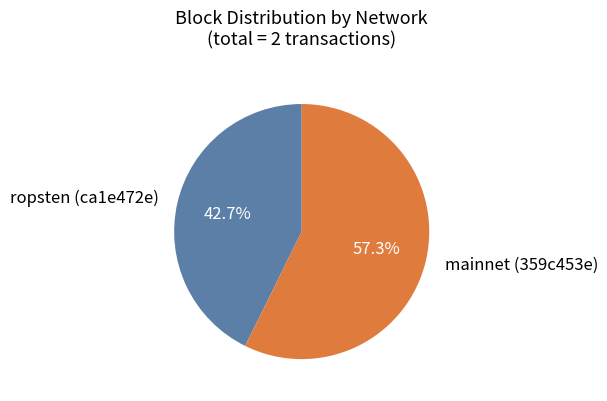

Combined, what portion of the pie is ropsten (ca1e472e) and mainnet (359c453e)?

100.0%